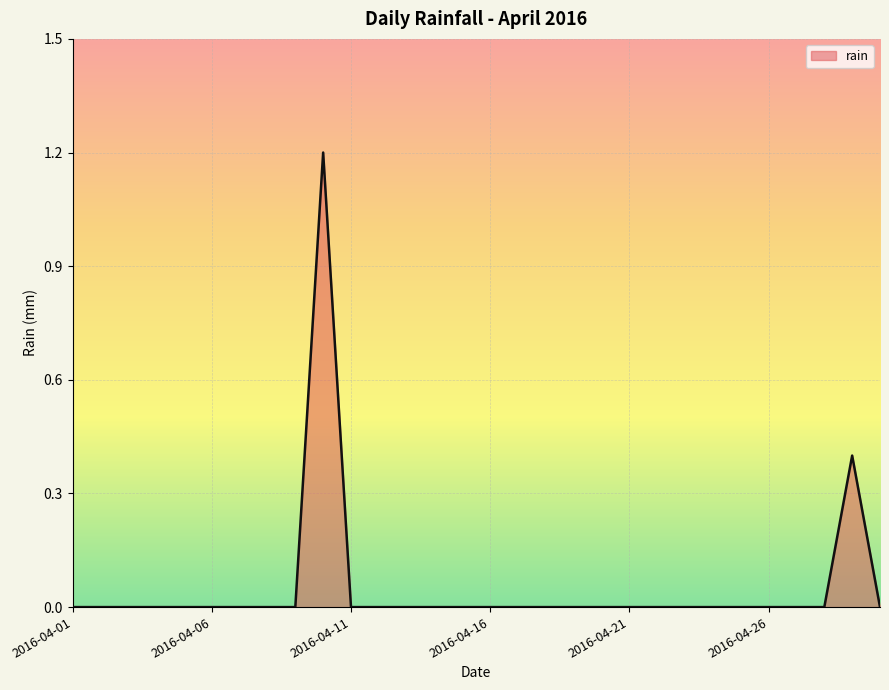

What is the difference between the maximum and minimum values?

1.2